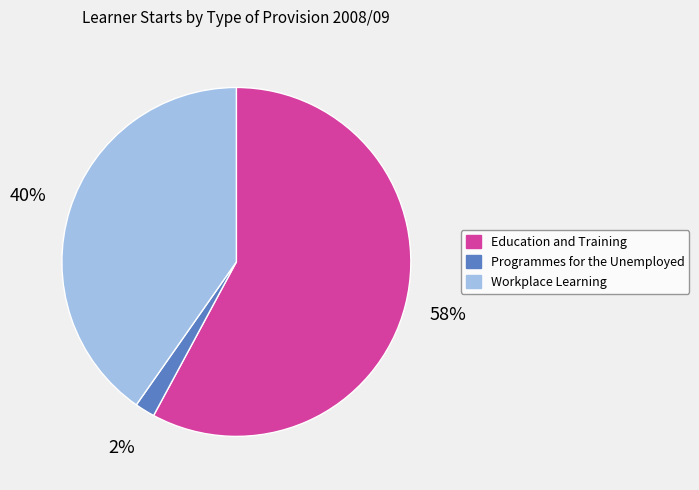

The Workplace Learning slice represents 26% of the pie. True or false?

False